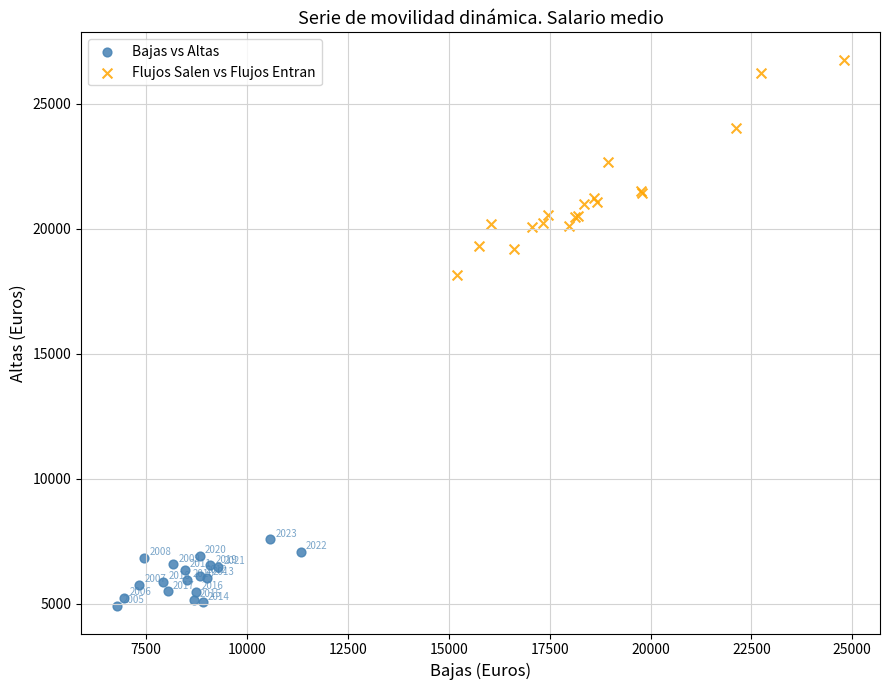

Which series has the largest Y range (max minus min)?

Flujos Salen vs Flujos Entran